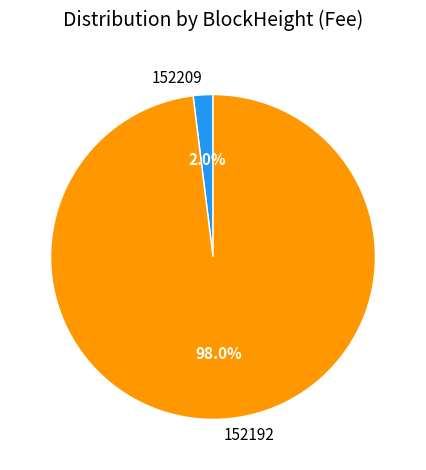

To the nearest percent, what is the difference between the largest and smallest slice percentages?

96%